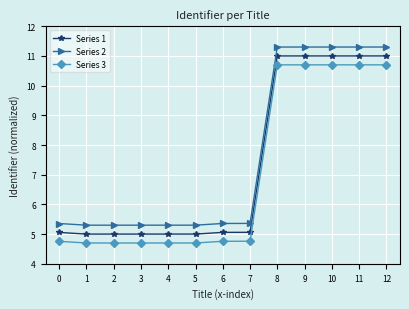

What is the maximum value for Series 1?

11.0